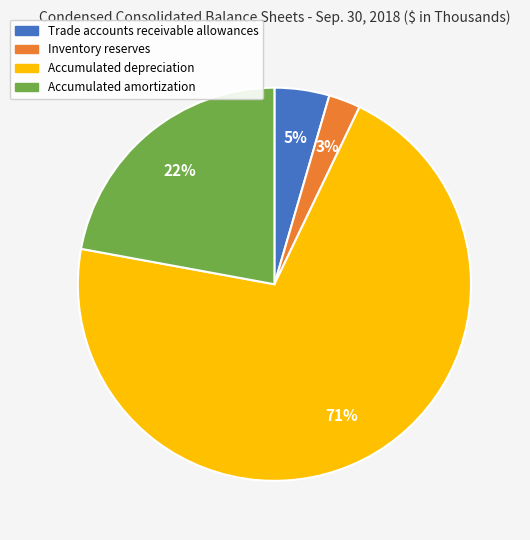

Which slice represents more than half of the pie?

Accumulated depreciation